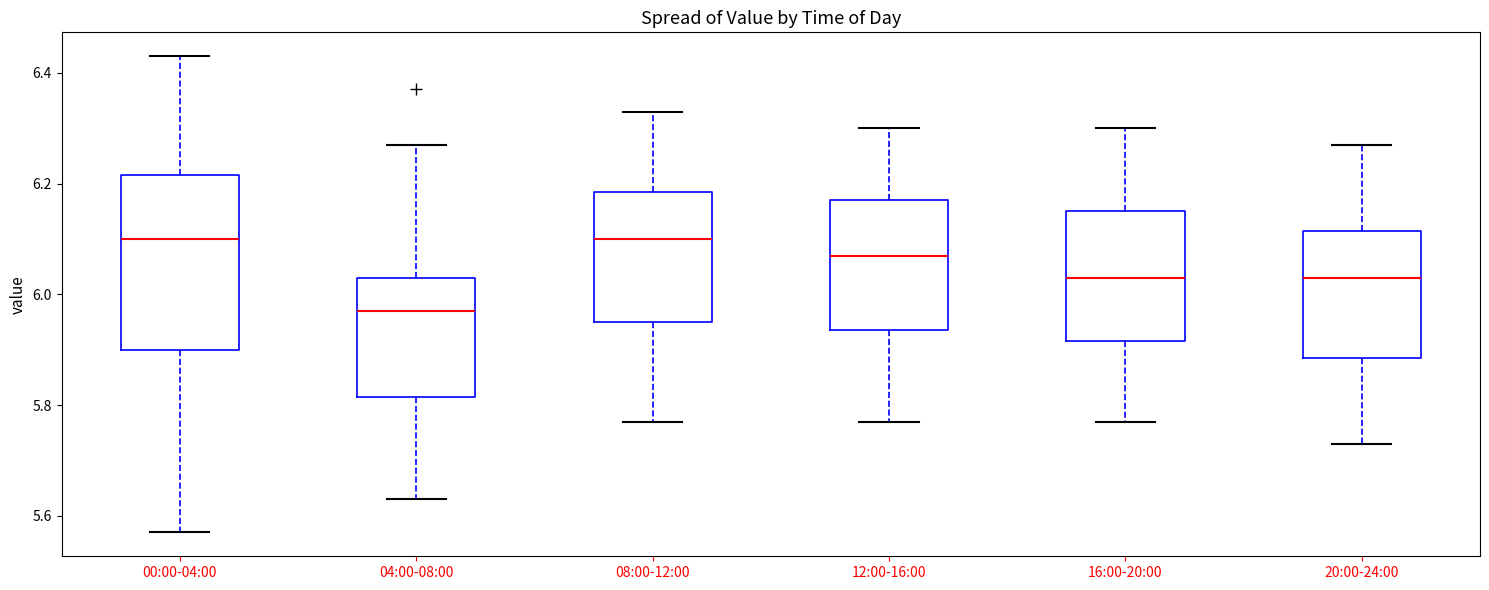

Reading left to right, transcribe this box plot: for each box, give where its median line is, the range the box spans, and where its two whiskers end, as read against the y-axis. The values are not printed on the chart, so give them approximately, as read against the axis.

00:00-04:00: median 6.10, box 5.90 to 6.22, whiskers 5.58 to 6.44
04:00-08:00: median 5.98, box 5.82 to 6.04, whiskers 5.64 to 6.28
08:00-12:00: median 6.10, box 5.96 to 6.18, whiskers 5.78 to 6.34
12:00-16:00: median 6.08, box 5.94 to 6.18, whiskers 5.78 to 6.30
16:00-20:00: median 6.04, box 5.92 to 6.16, whiskers 5.78 to 6.30
20:00-24:00: median 6.04, box 5.88 to 6.12, whiskers 5.74 to 6.28